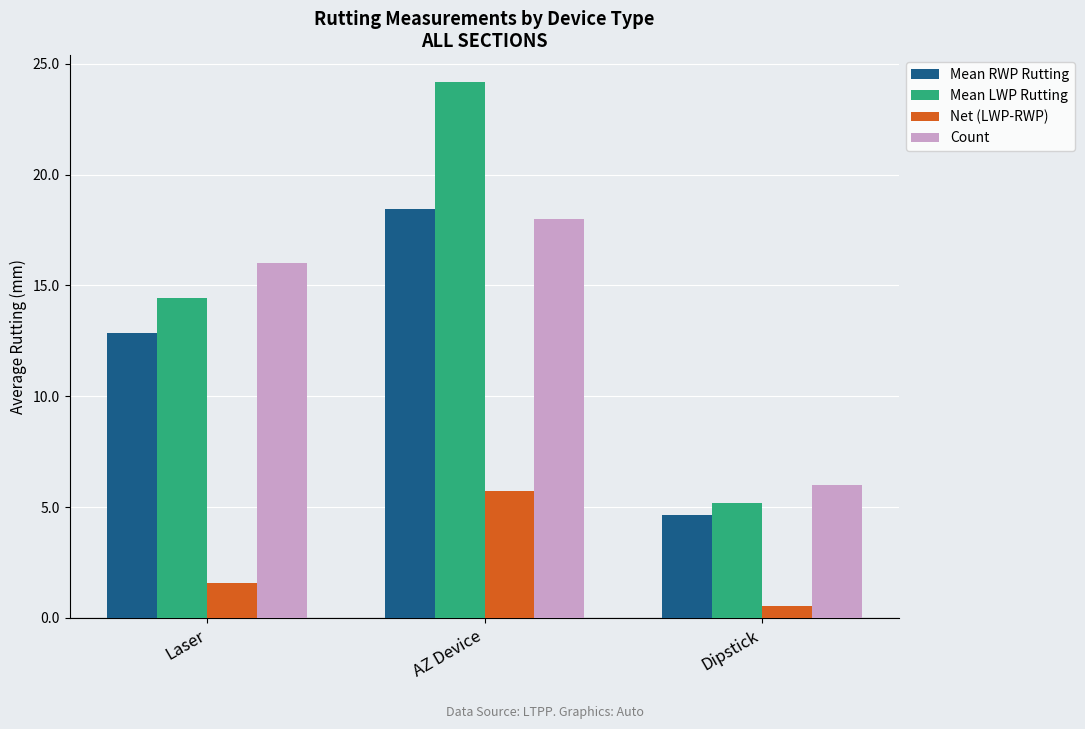

How many values in the Net (LWP-RWP) series exceed 1?

2